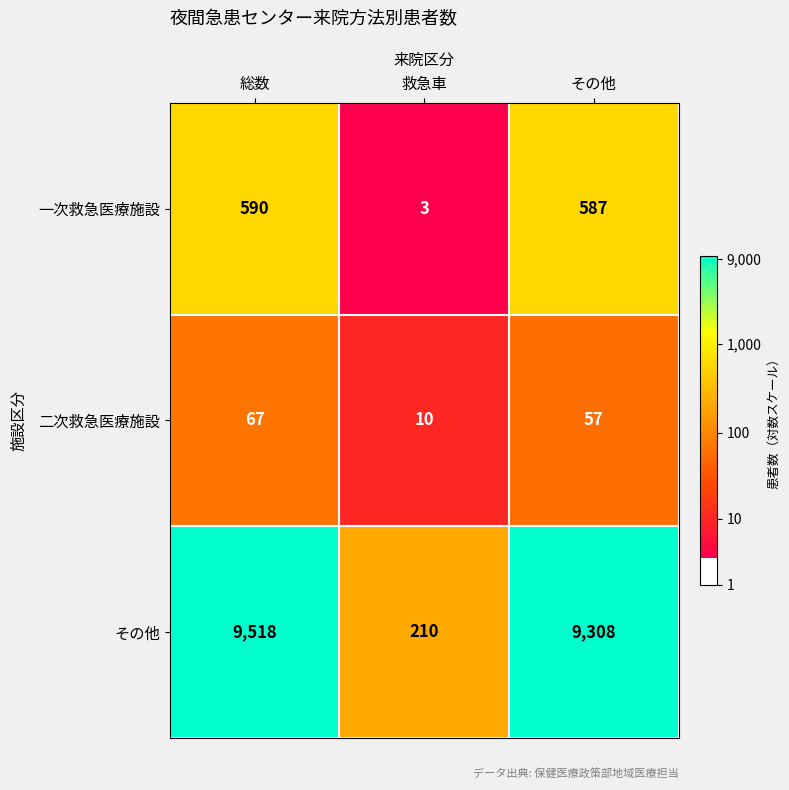

The 二次救急医療施設 series shows 57 at その他. True or false?

True